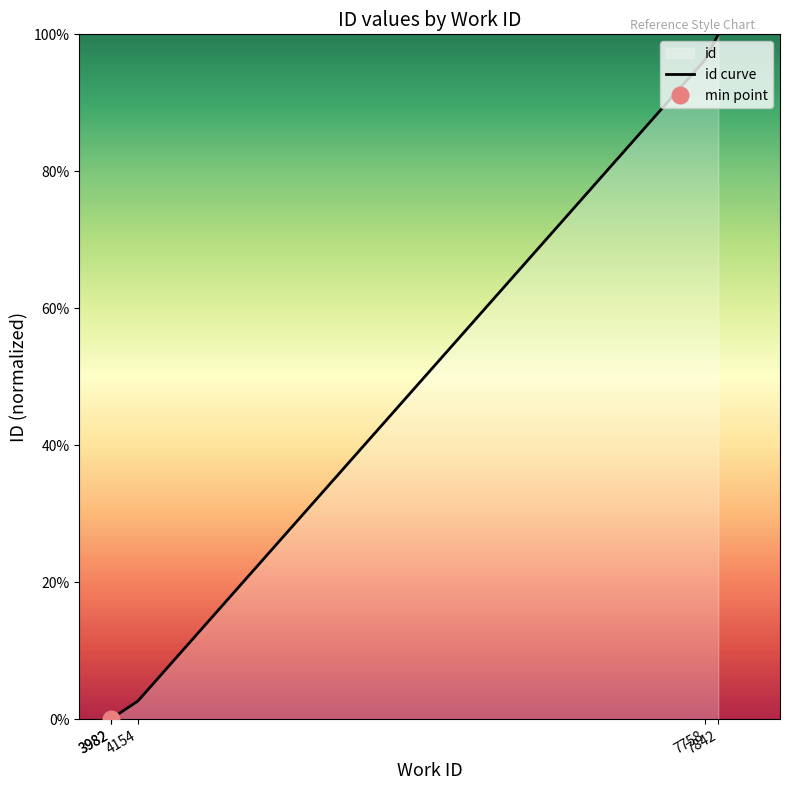

What is the difference between the second highest and minimum values?

1.0